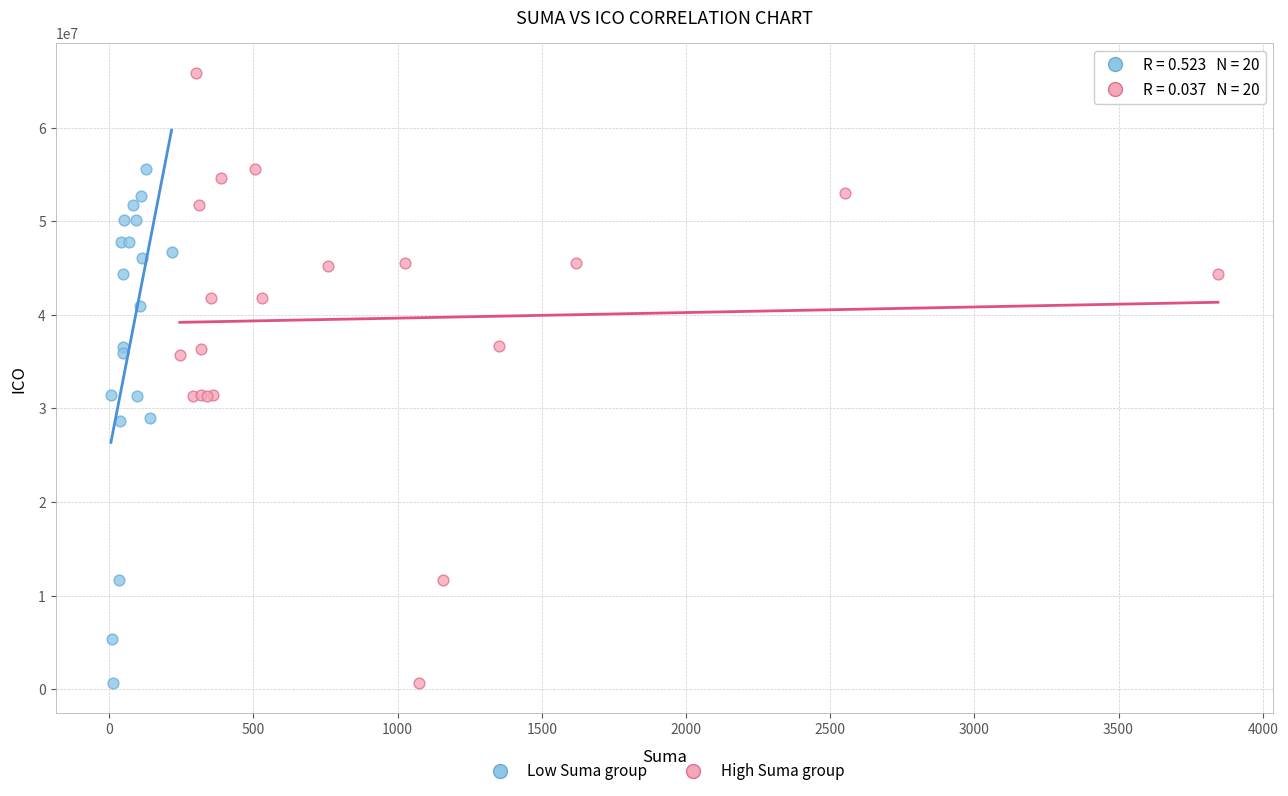

Which series has the widest spread of Y values?

High Suma group